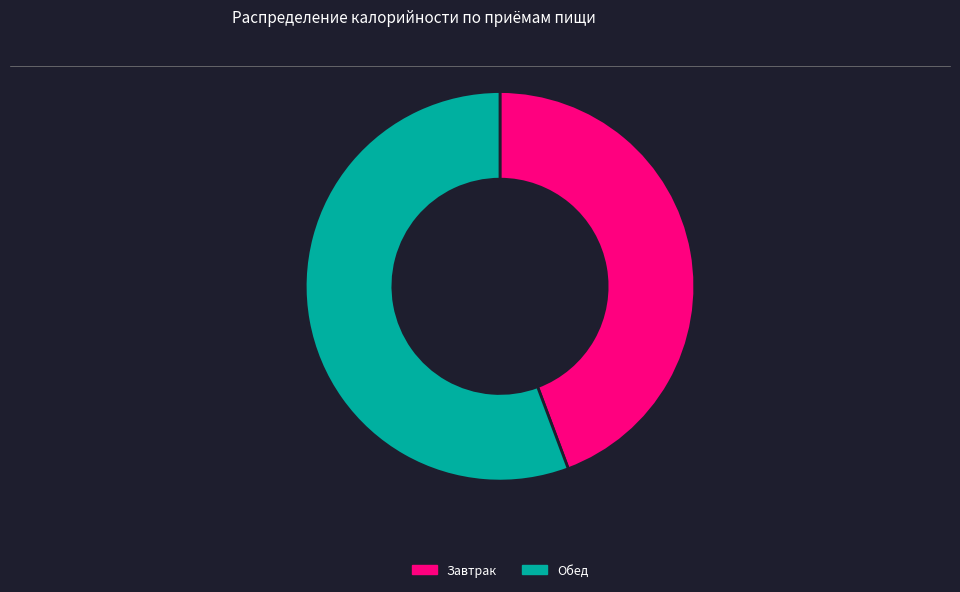

Do Завтрак and Обед together represent more than half of the pie?

Yes